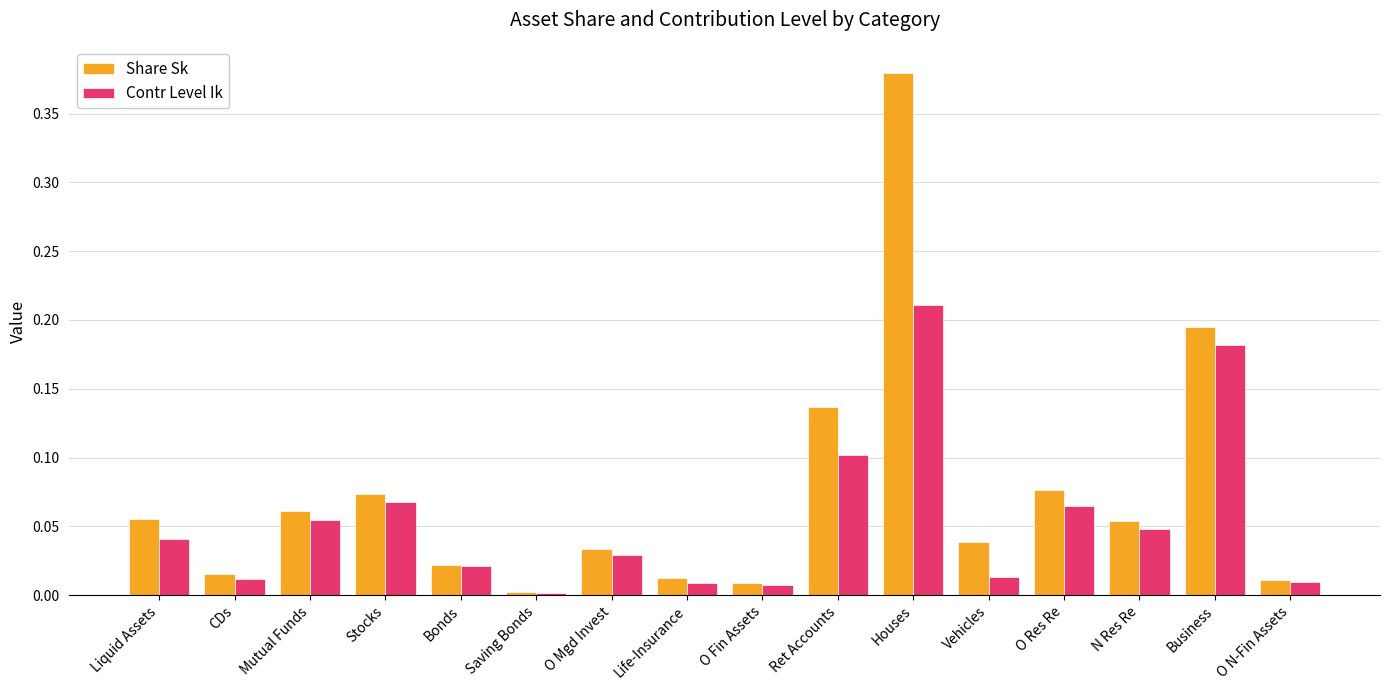

At which category is the sum across all series the highest?

Houses